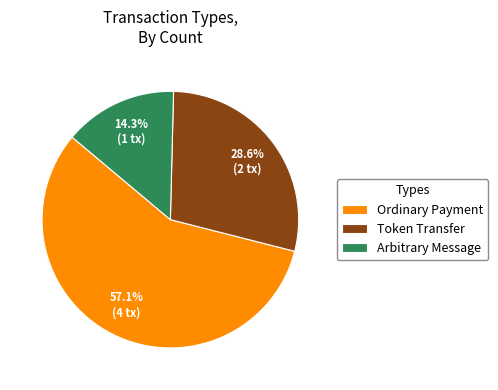

How many segments does this pie chart have?

3